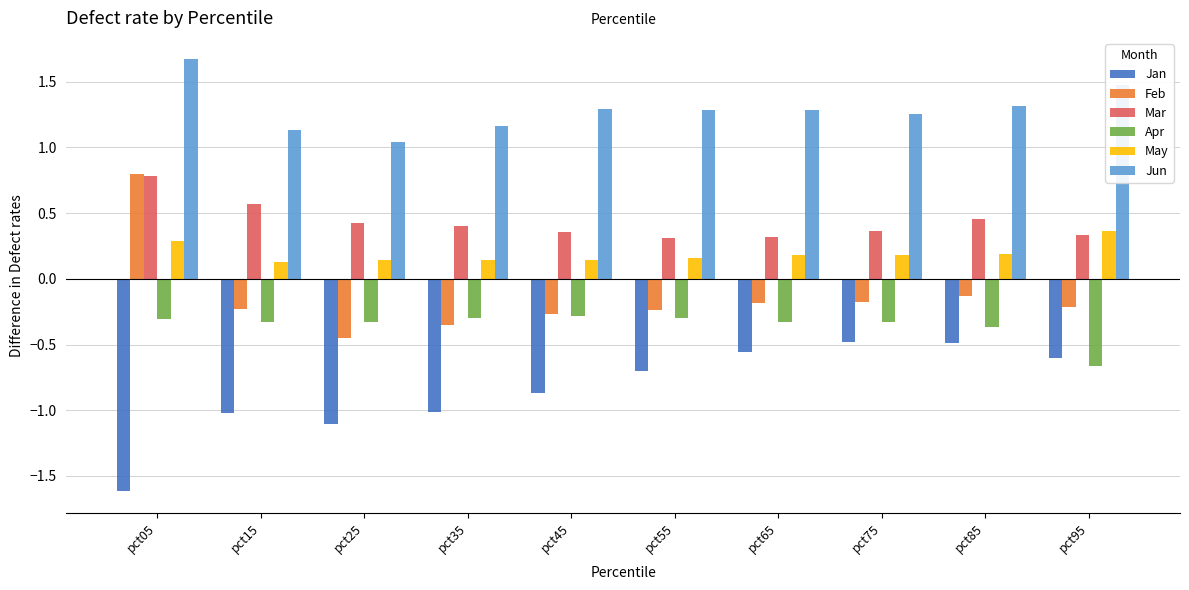

What is the minimum value for Jan?

-1.6